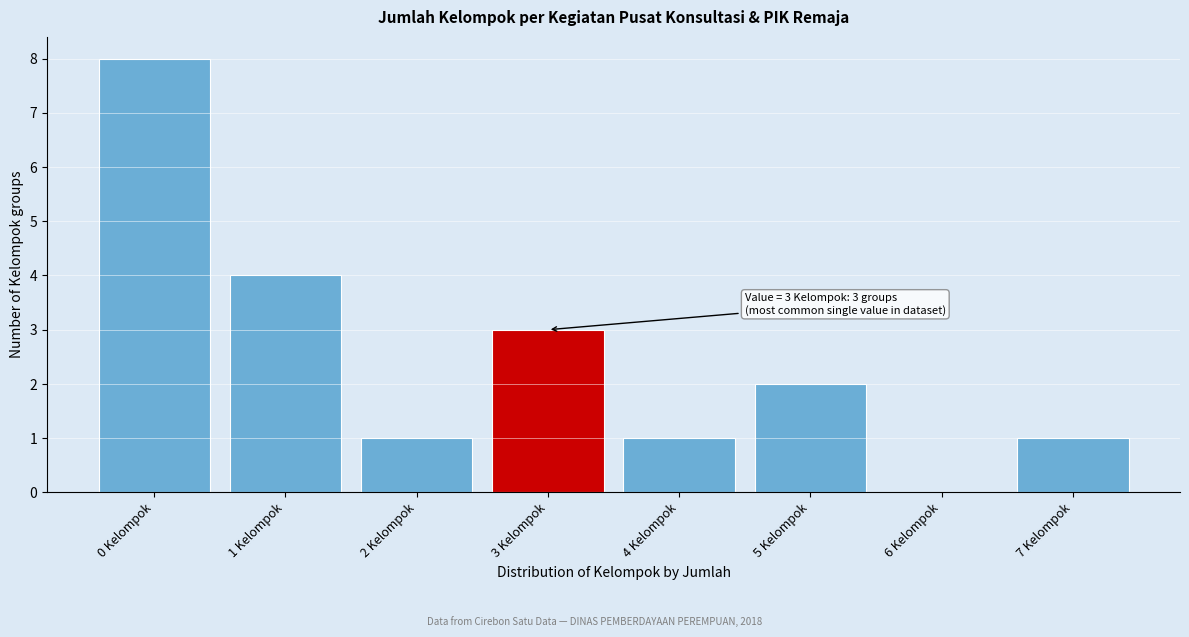

Reading left to right, what are all the values shown in this chart?

0 Kelompok=8	1 Kelompok=4	2 Kelompok=1	3 Kelompok=3	4 Kelompok=1	5 Kelompok=2	6 Kelompok=0	7 Kelompok=1